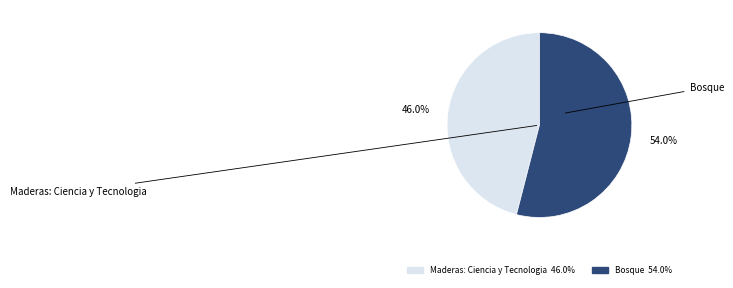

Rank the categories by value from highest to lowest.

Bosque, Maderas: Ciencia y Tecnologia